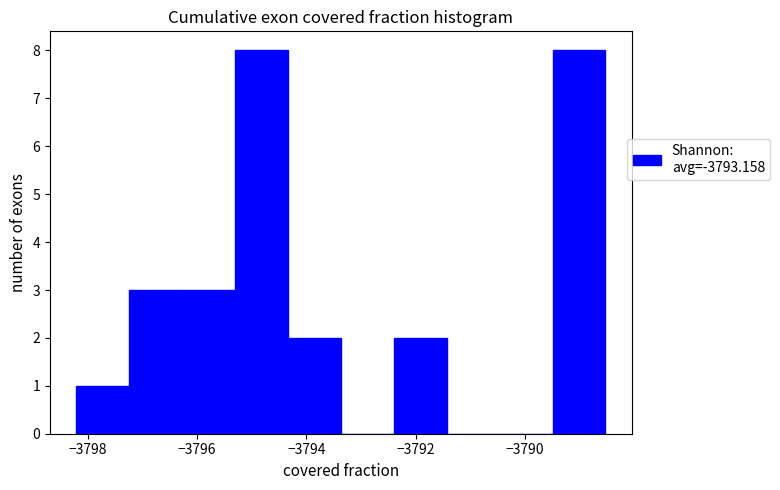

Reading left to right, list every bar in this chart as the range it spans on the x-axis followed by its height. Neither the bar edges nor the heights are printed on the chart, so give them approximately, as read against the axes.

-3798.2 to -3797.2: 1
-3797.2 to -3796.2: 3
-3796.2 to -3795.4: 3
-3795.4 to -3794.4: 8
-3794.4 to -3793.4: 2
-3793.4 to -3792.4: 0
-3792.4 to -3791.4: 2
-3791.4 to -3790.4: 0
-3790.4 to -3789.4: 0
-3789.4 to -3788.6: 8